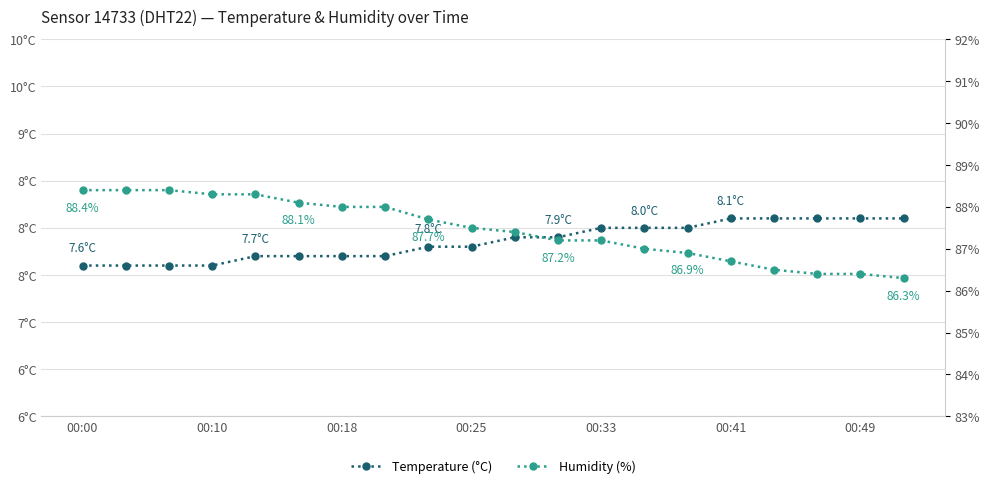

True or false: Temperature (°C) and Humidity (%) cross at least once.

False